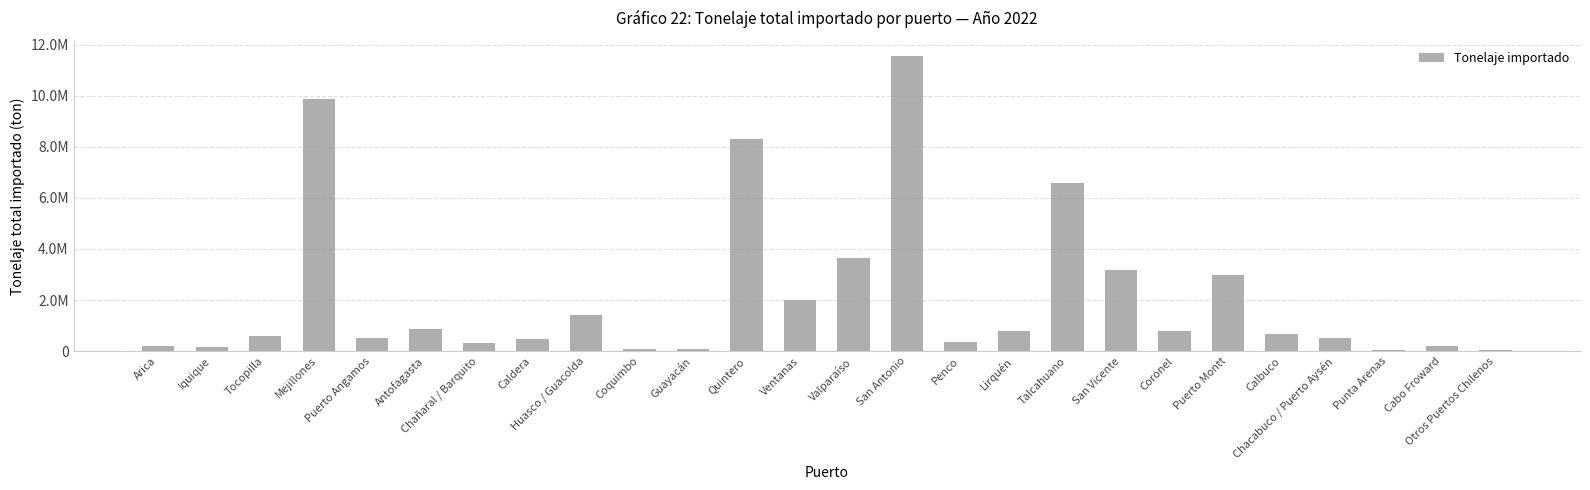

What is the difference between the maximum and minimum values?

11525904.2